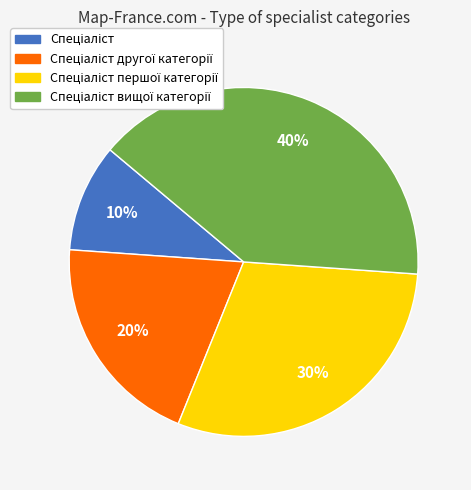

To the nearest percent, what is the difference between the largest and smallest slice percentages?

30%